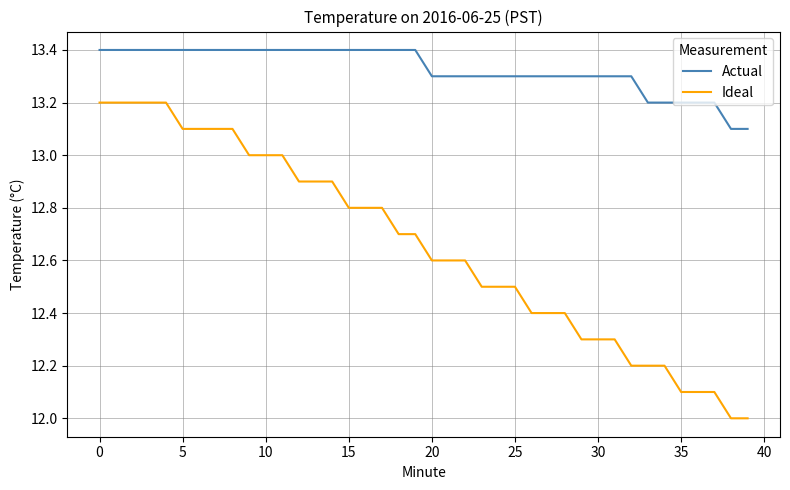

Which series has the largest range (max minus min)?

Ideal